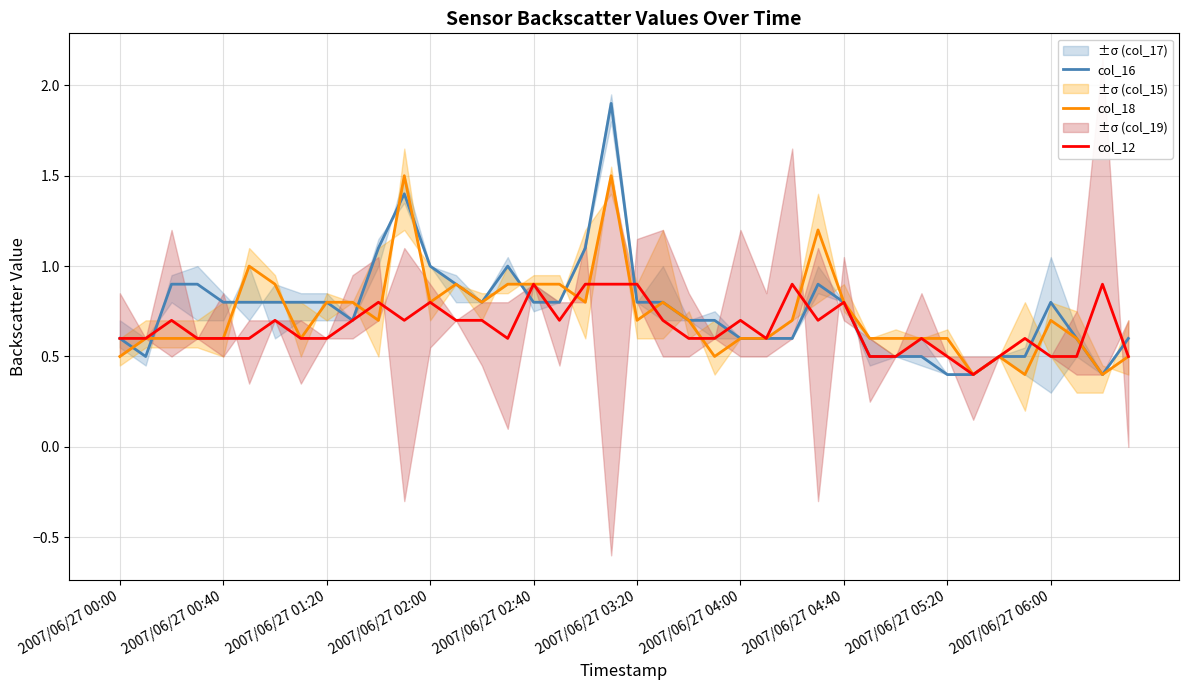

What value does the col_16 series have at 2007/06/27 04:00?

0.6